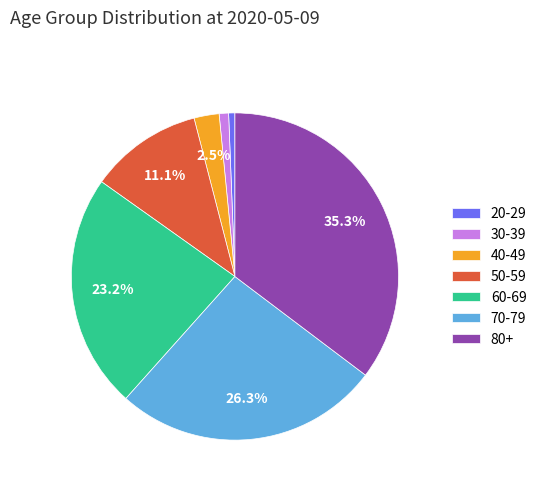

The 20-29 slice represents 11% of the pie. True or false?

False